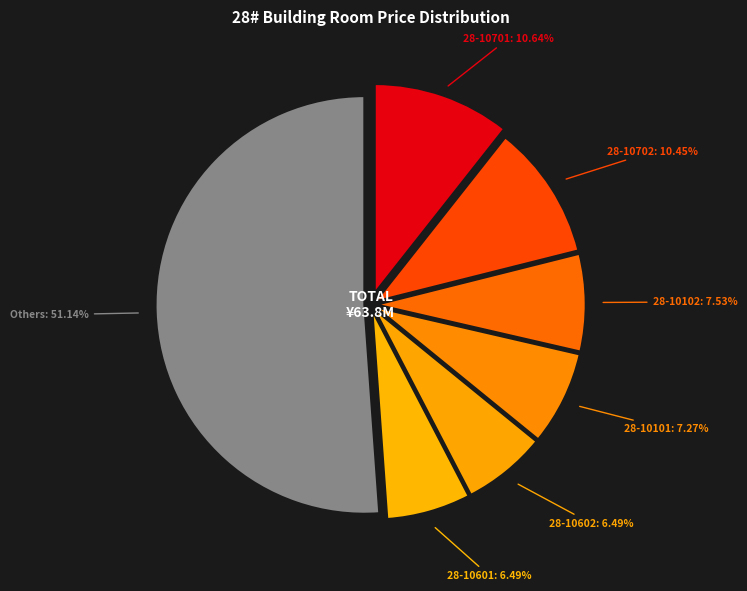

Which has a higher value, 28-10102: 7.53% or 28-10602: 6.49%?

28-10102: 7.53%